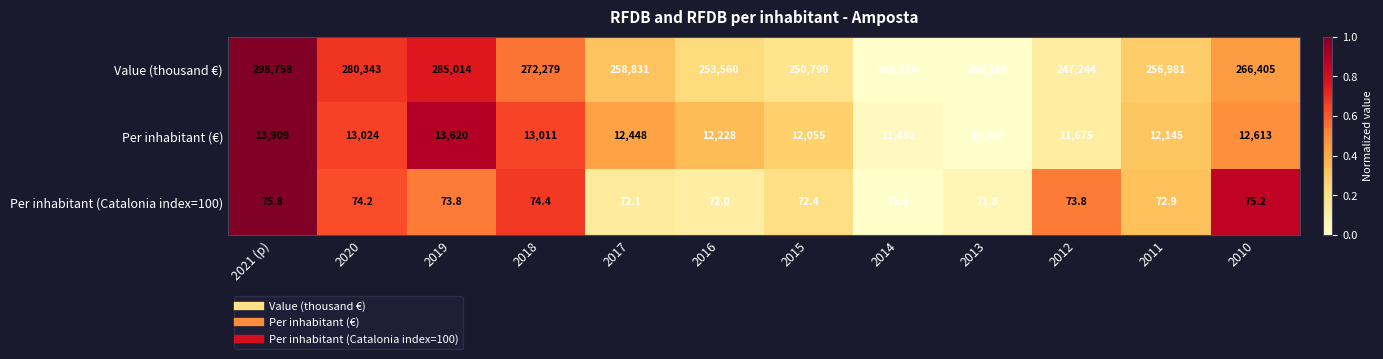

Count the number of categories in the chart.

12